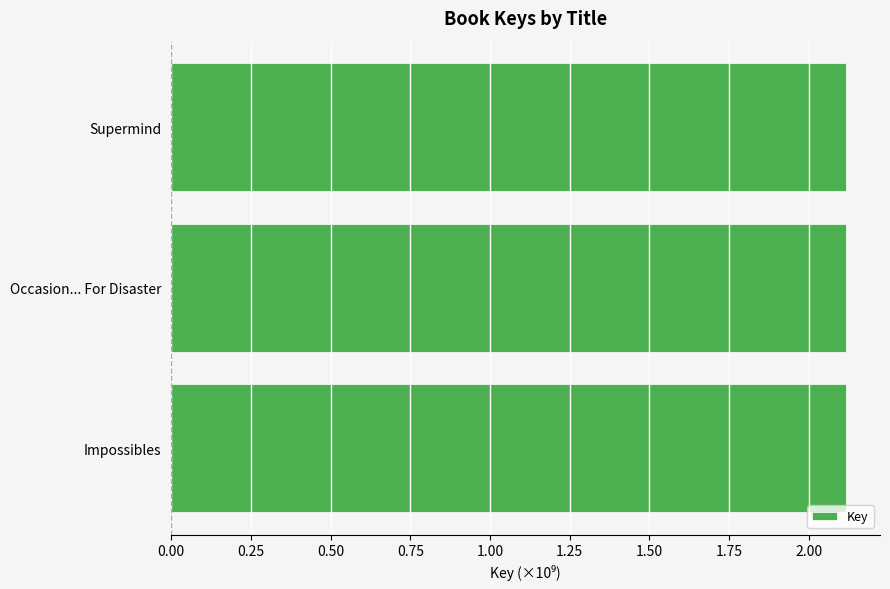

The value at Impossibles is 1.3. True or false?

False